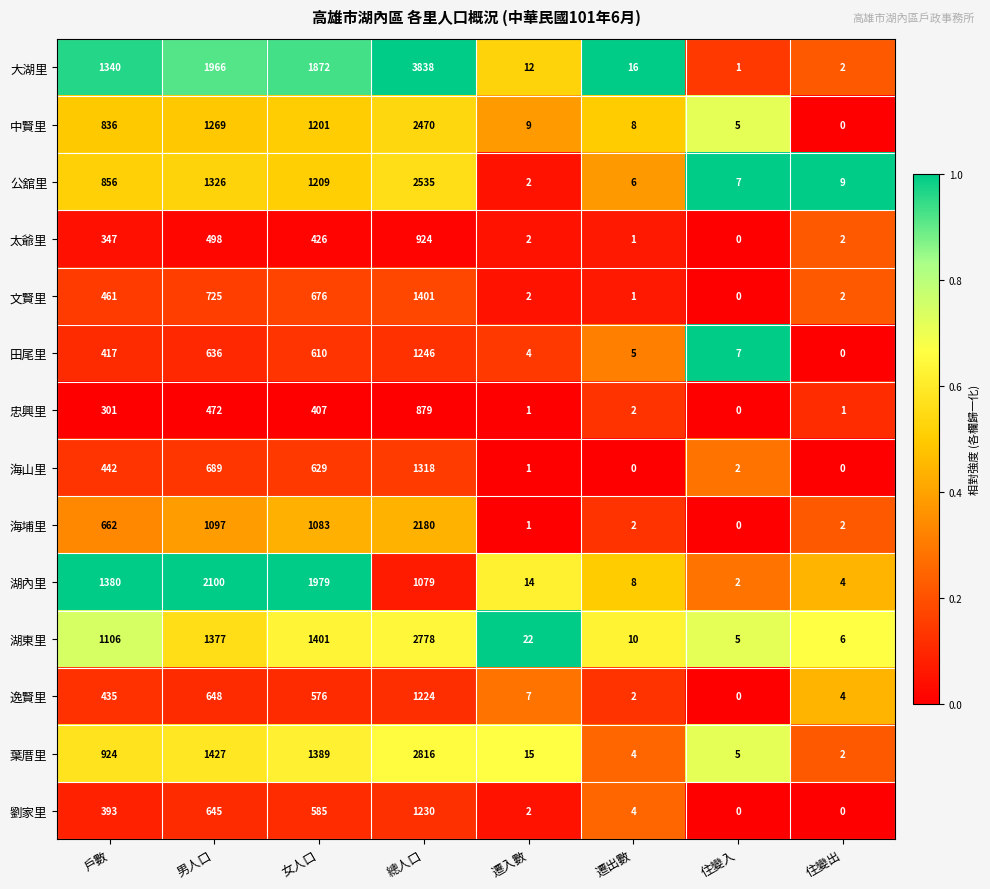

The value of 劉家里 at 總人口 is 783. True or false?

False